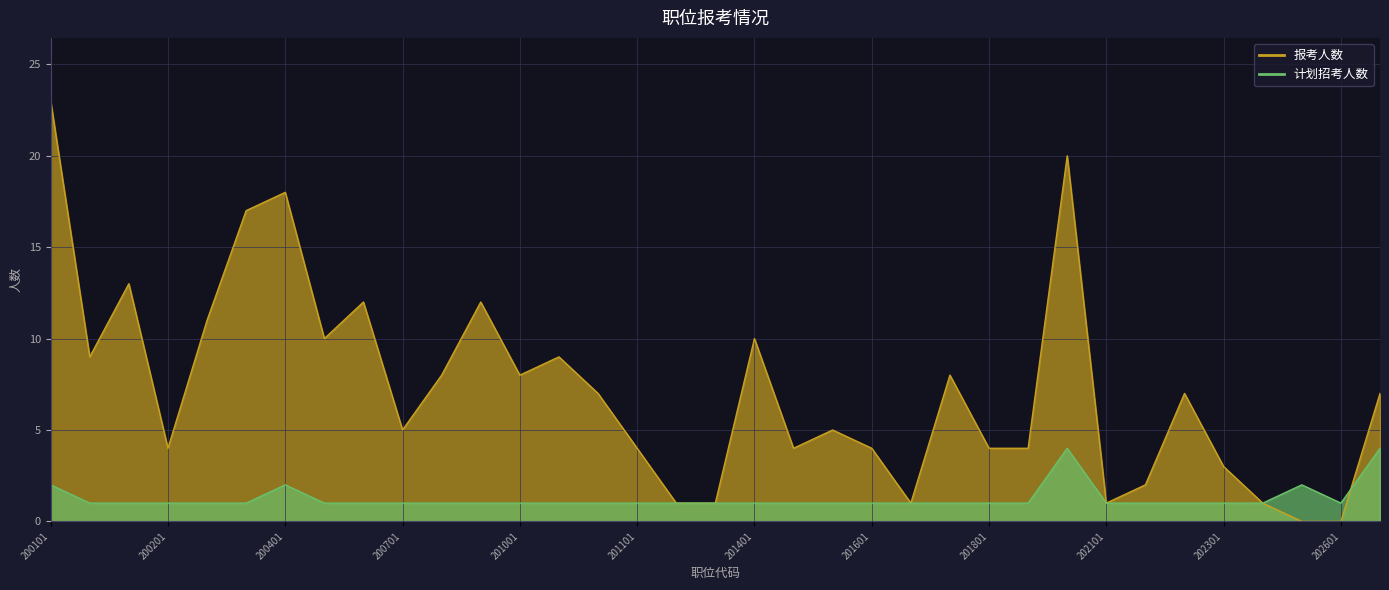

Where is 报考人数 nearest to the value 11?

200202